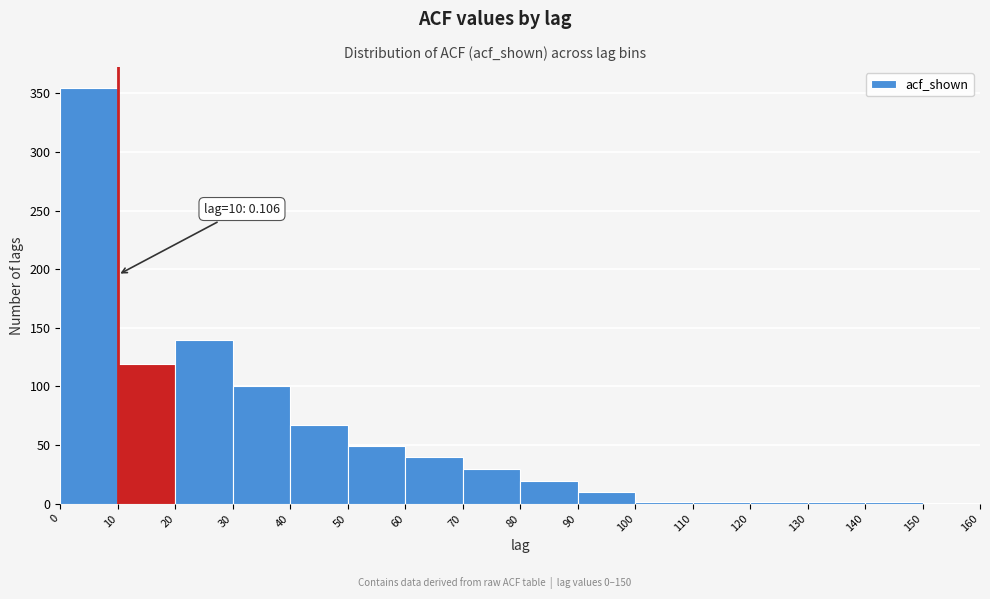

Which range on the x-axis has the tallest bar?

0 to 10